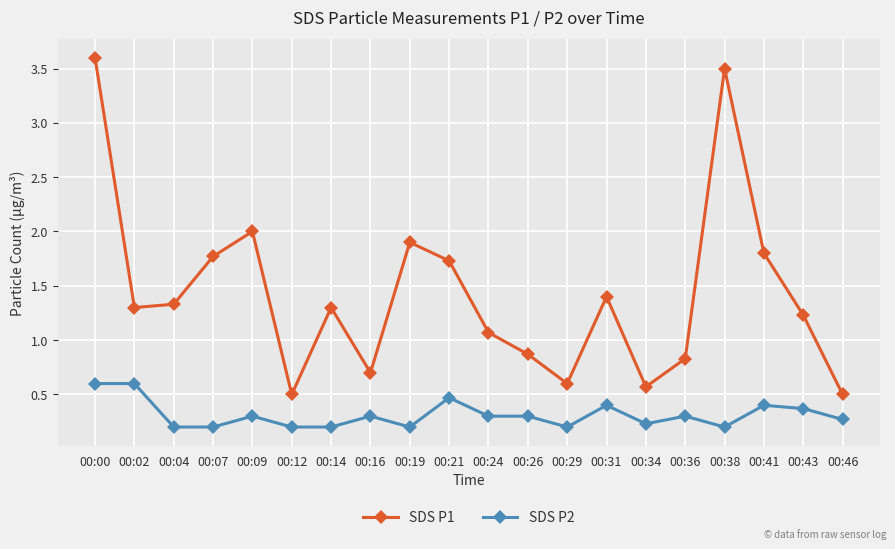

The SDS P1 series shows 1.4 at 00:24. True or false?

False